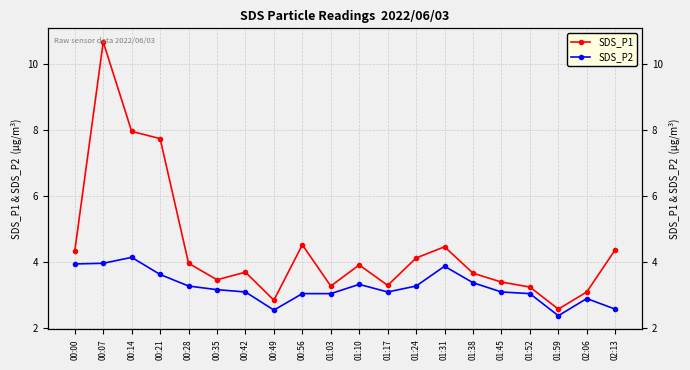

How many lines are shown in the chart?

2